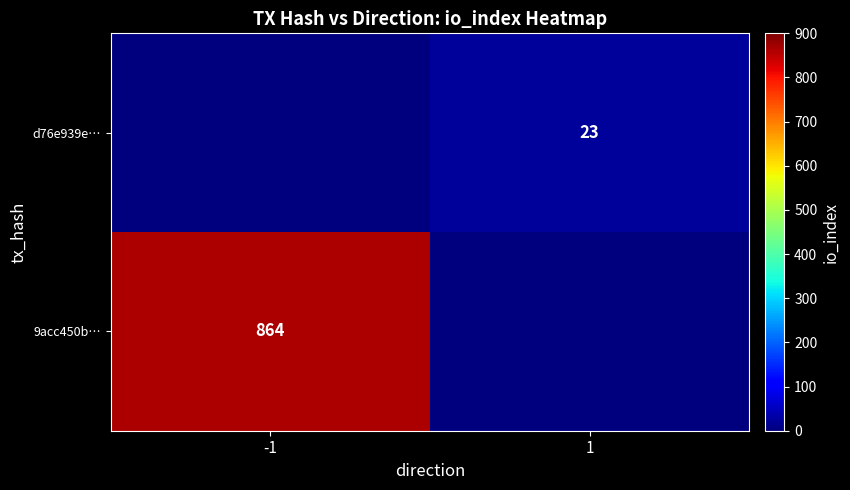

The value of d76e939e… at 1 is 23. True or false?

True